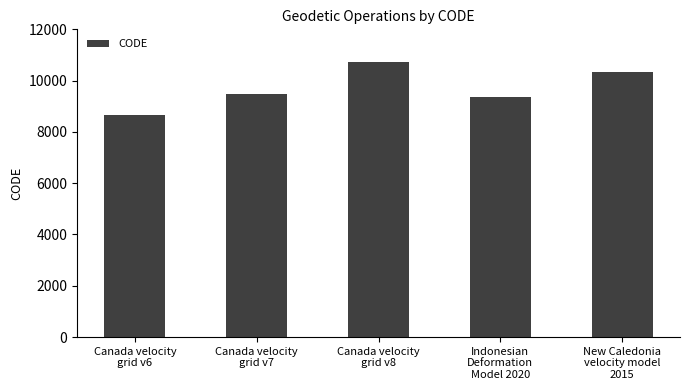

List the labels in order of value, smallest first.

Canada velocity
grid v6, Indonesian
Deformation
Model 2020, Canada velocity
grid v7, New Caledonia
velocity model
2015, Canada velocity
grid v8